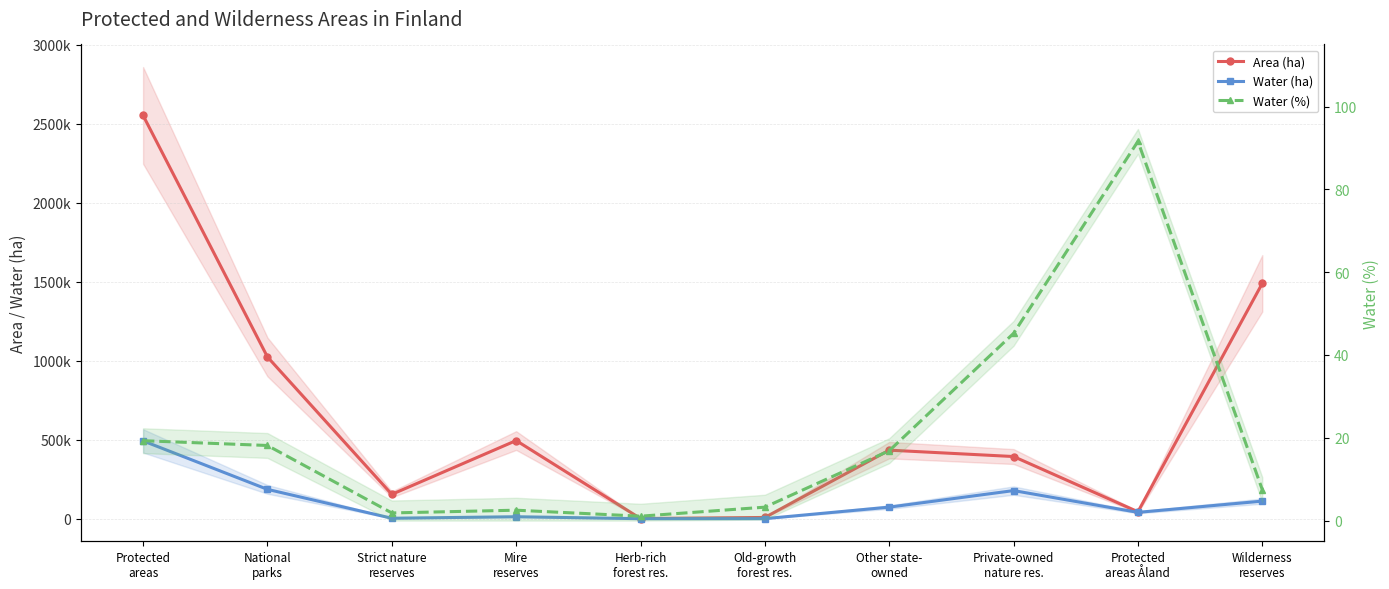

Reading left to right, extract all data points from this chart.

Area (ha): 2551890.2	1023637.6	154021.5	494496.9	1059.5	7847.0	433719.0	393333.7	43775.0	1489320.6
Water (ha): 492308.7	185656.0	2843.0	12399.0	11.2	254.3	73175.0	177877.3	40093.0	111219.9
Water (%): 19.3	18.1	1.8	2.5	1.1	3.2	16.9	45.2	91.6	7.5